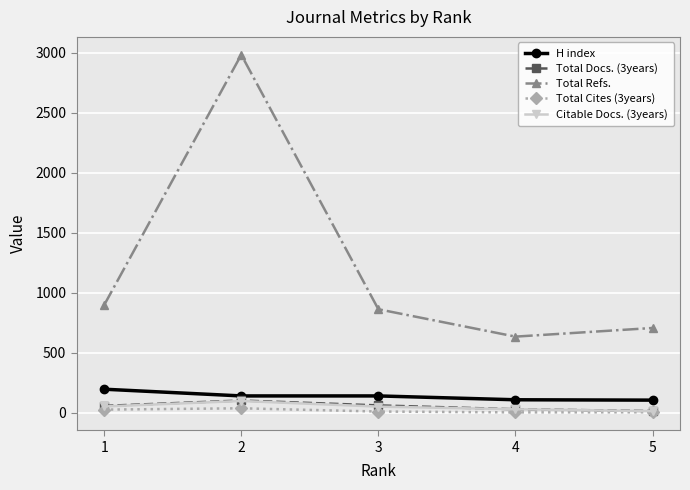

How many distinct data groups are displayed?

5